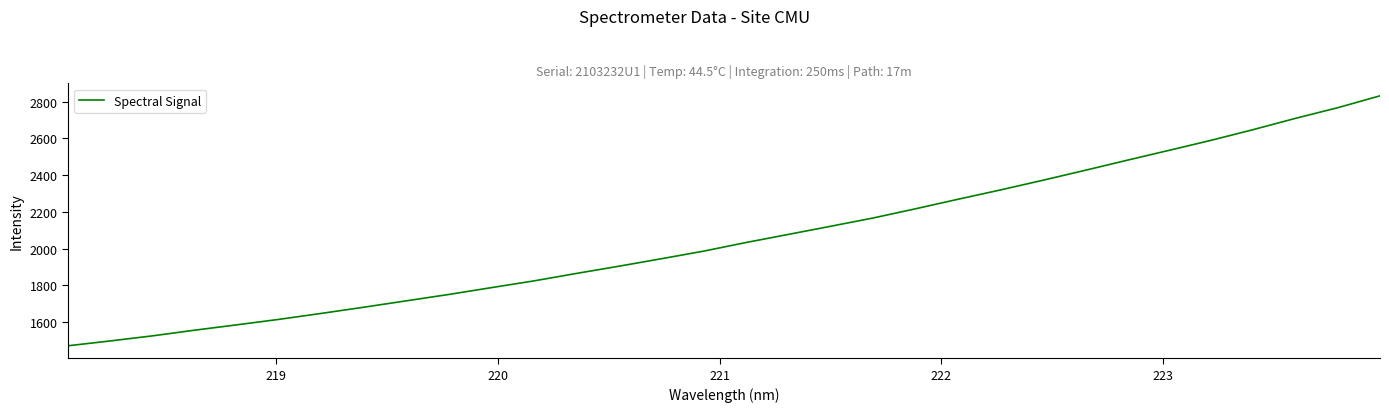

What is the maximum value shown in the chart?

2831.6